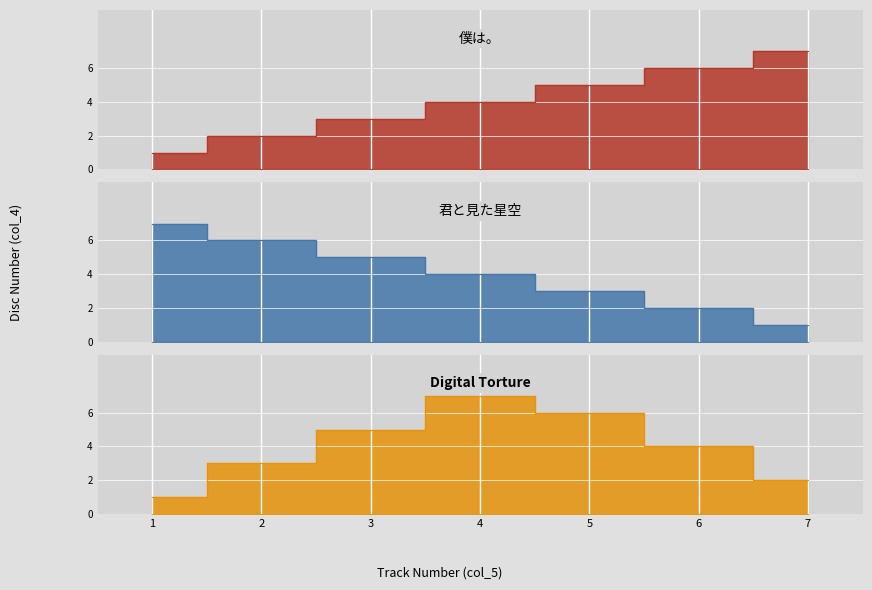

The chart shows a value of 2 at 4. True or false?

False